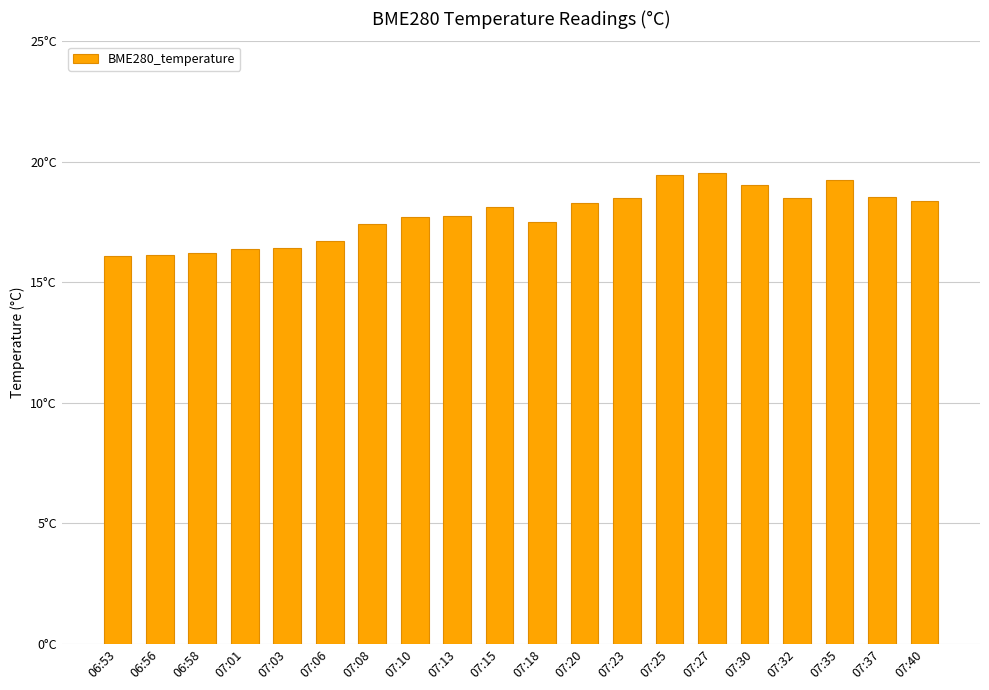

What is the smallest value displayed?

16.1